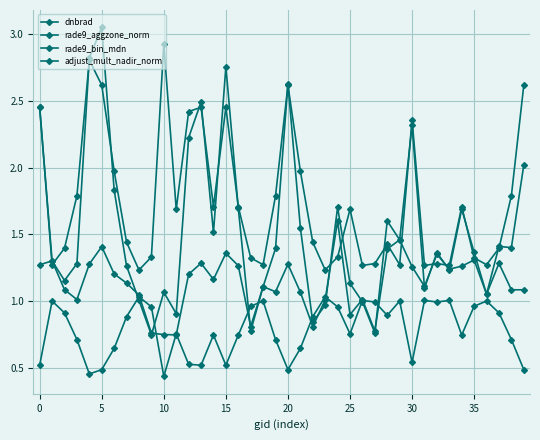

True or false: rade9_bin_mdn and adjust_mult_nadir_norm cross at least once.

False